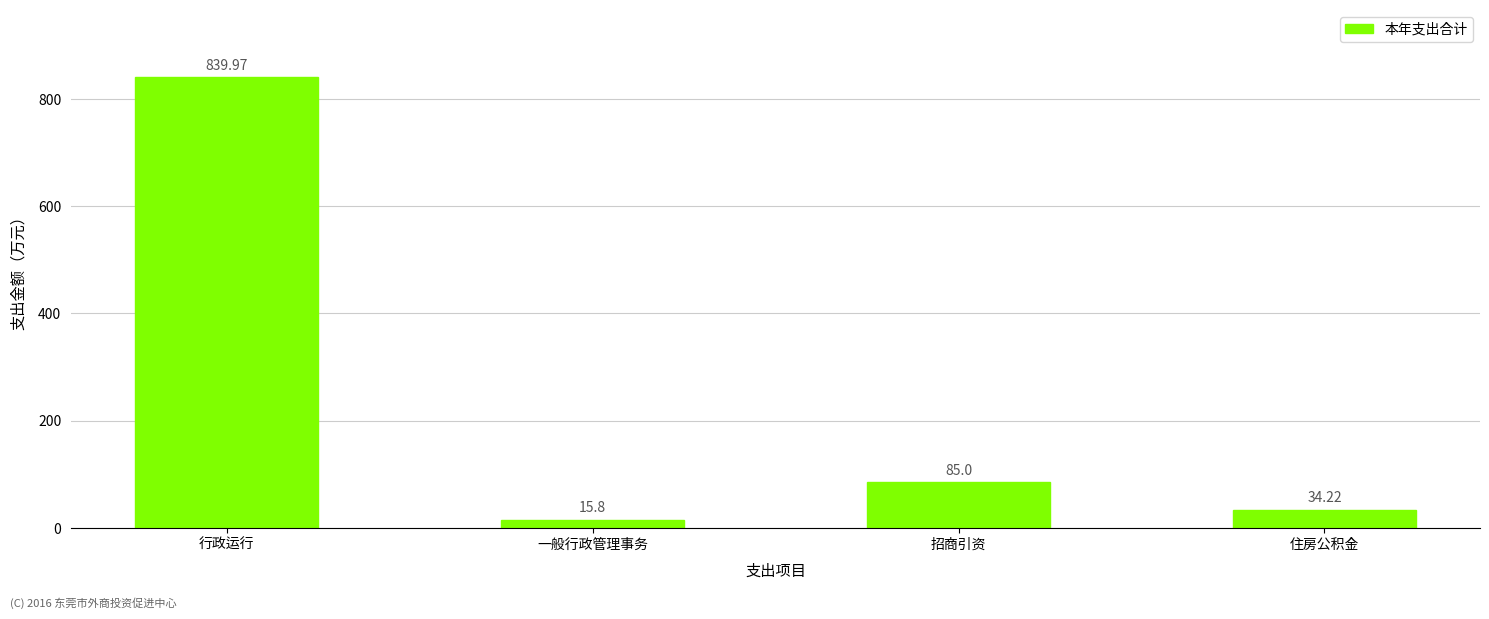

Count the number of data series in this chart.

1